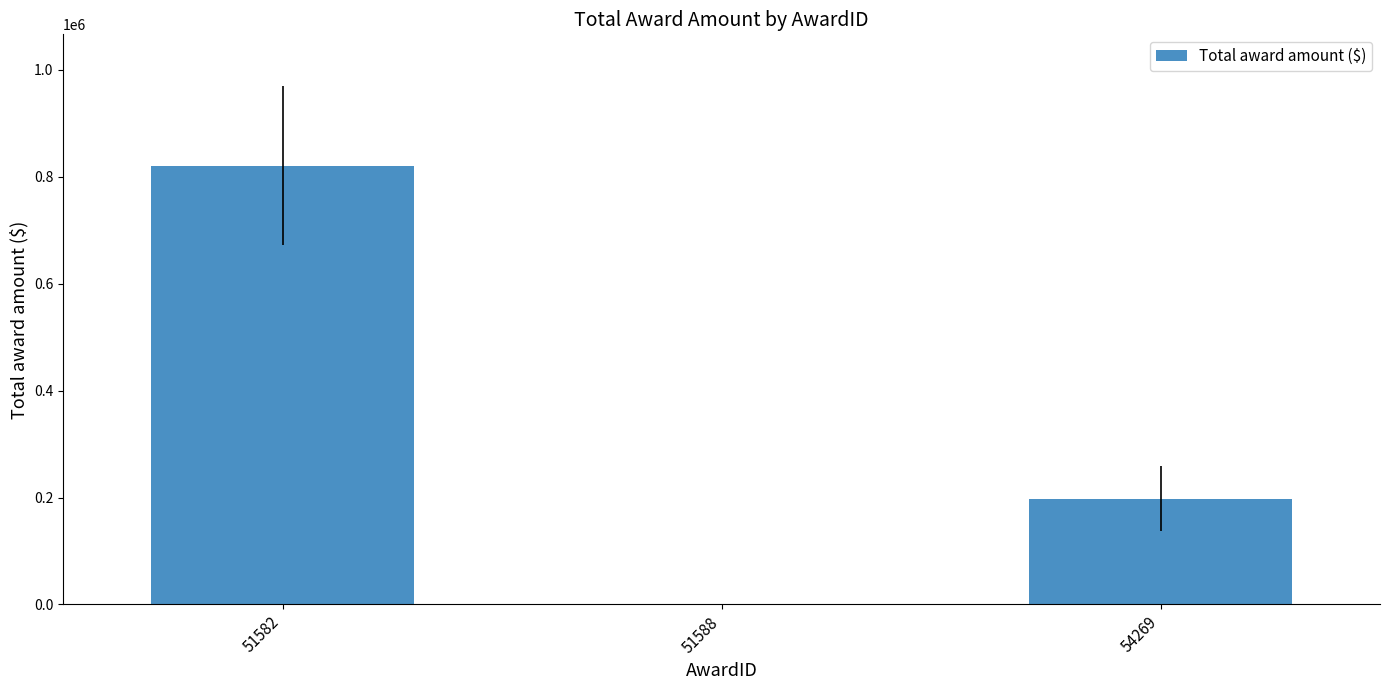

What is the maximum value shown in the chart?

819998